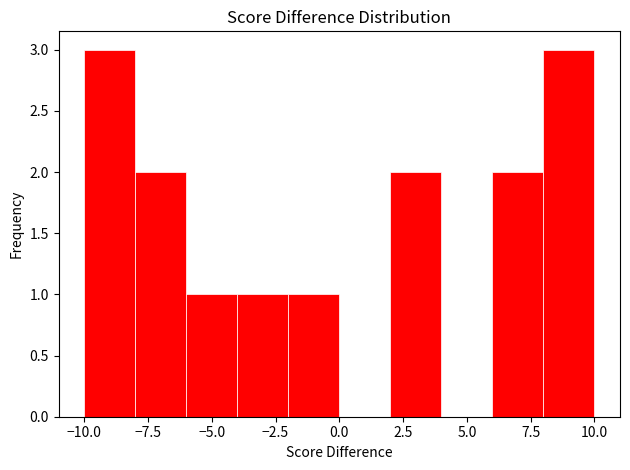

How tall is the bar that spans -8 to -6 on the x-axis? The values are not printed on the chart, so give them approximately, as read against the axis.

2